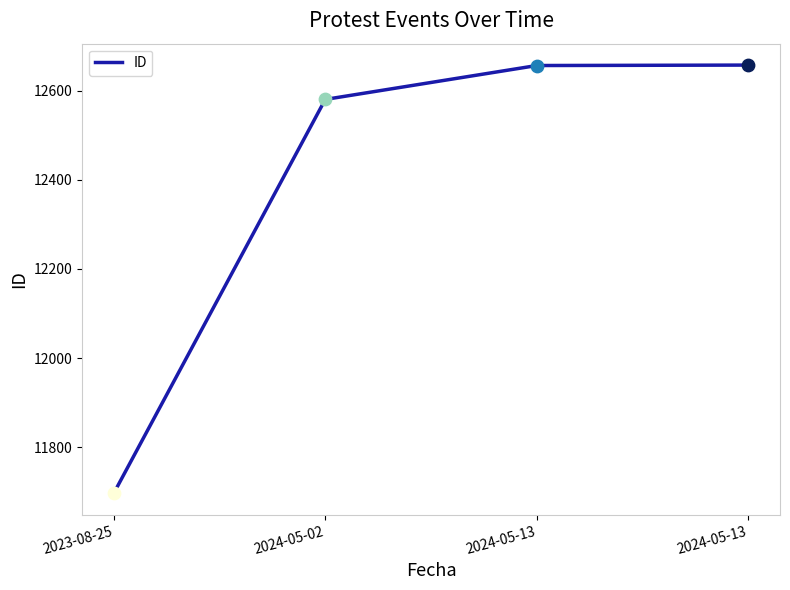

How many values are below 12656?

2